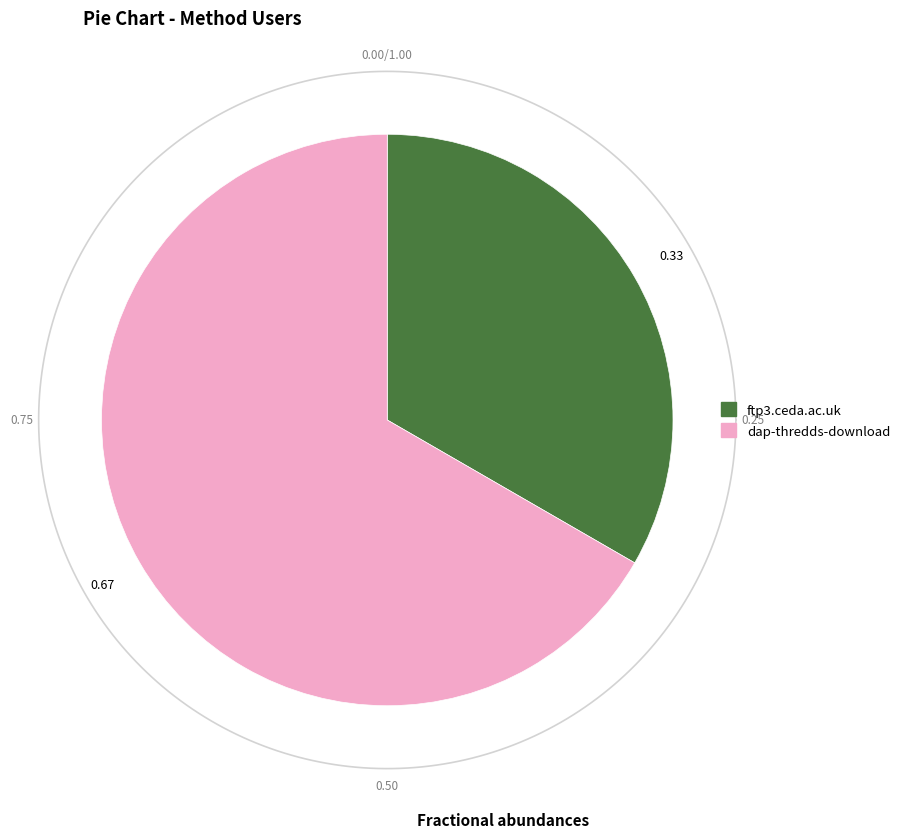

Which category has the biggest portion of the pie?

dap-thredds-download